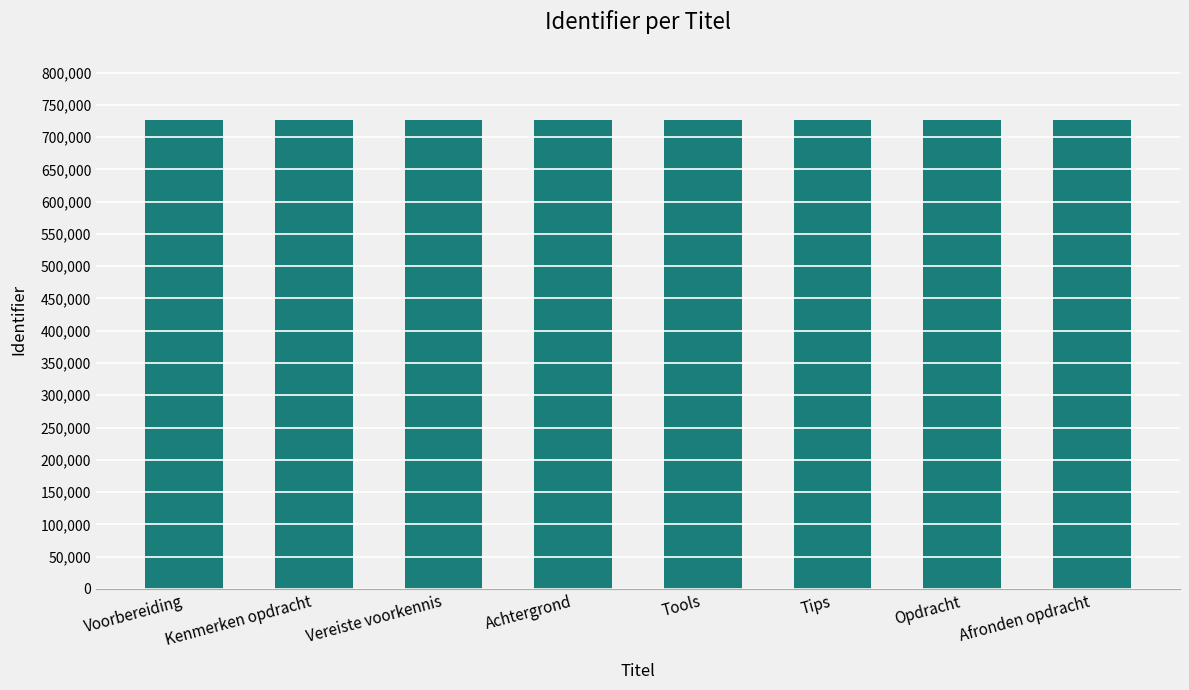

The chart shows a value of 726240 at Opdracht. True or false?

True